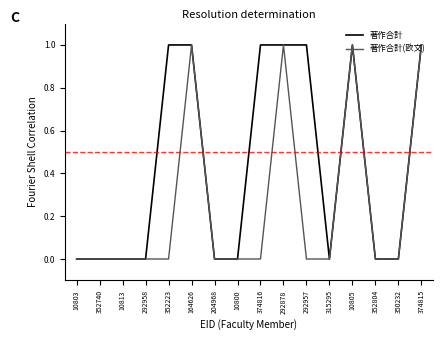

Is it true that 著作合計 equals 0 at 10813?

True